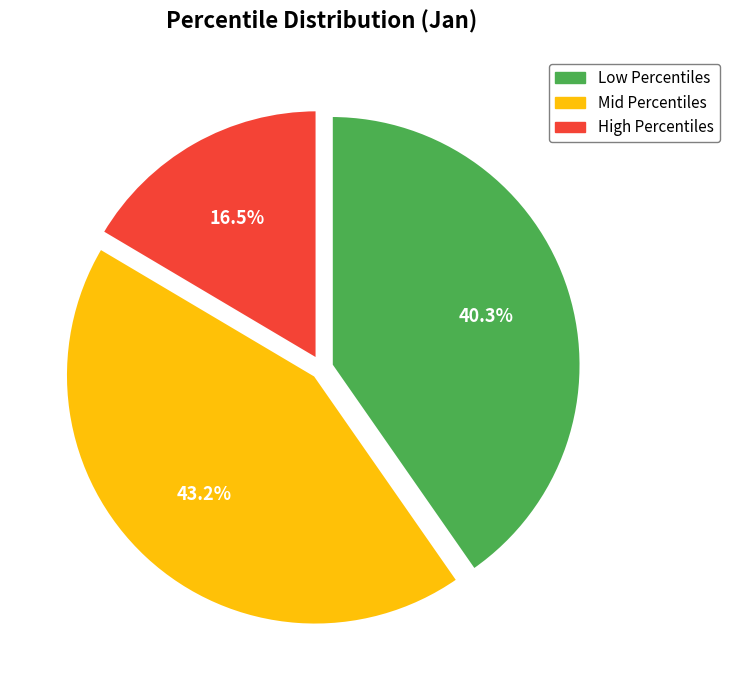

How many slices are in this pie chart?

3